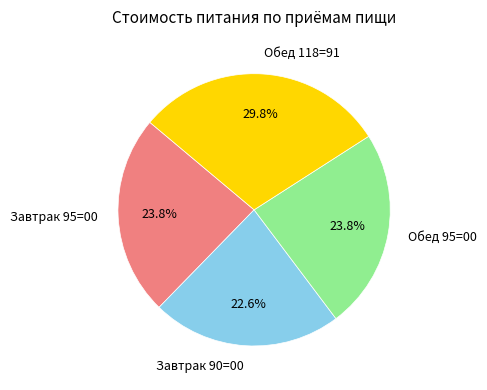

Count the number of slices in the pie.

4